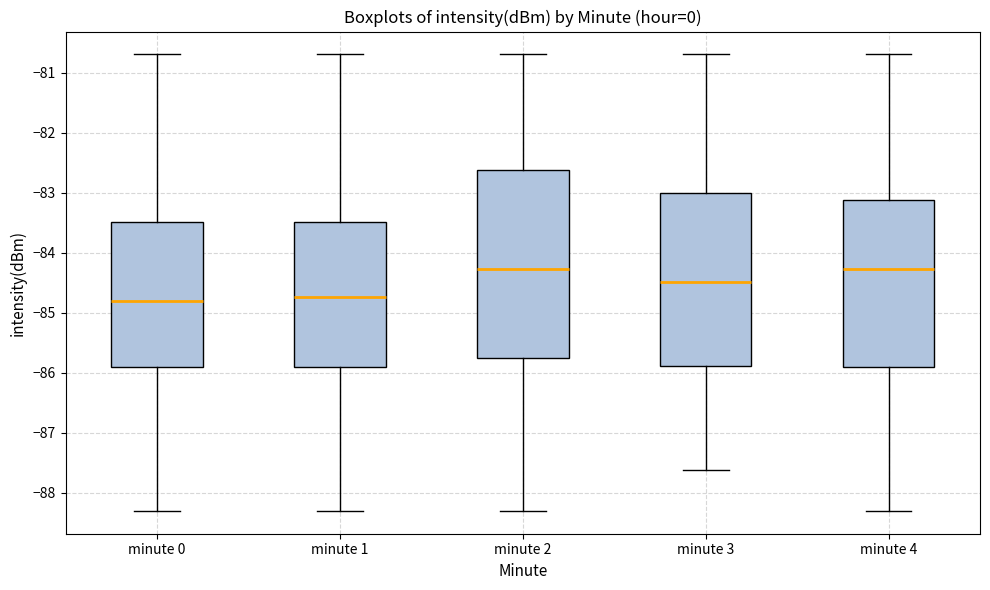

Reading left to right, read every box against the y-axis: the position of its median line, the range the box covers, and the ends of its whiskers. The values are not printed on the chart, so give them approximately, as read against the axis.

minute 0: median -84.8, box -85.9 to -83.5, whiskers -88.3 to -80.7
minute 1: median -84.7, box -85.9 to -83.5, whiskers -88.3 to -80.7
minute 2: median -84.3, box -85.7 to -82.6, whiskers -88.3 to -80.7
minute 3: median -84.5, box -85.9 to -83.0, whiskers -87.6 to -80.7
minute 4: median -84.3, box -85.9 to -83.1, whiskers -88.3 to -80.7